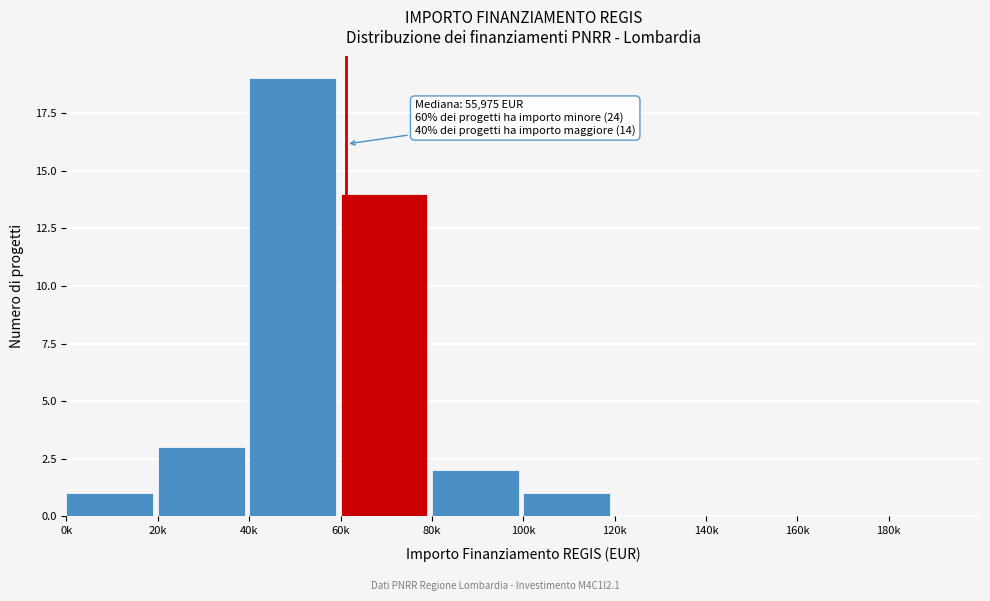

Reading right to left, list all the values displayed in this chart.

180k=0	160k=0	140k=0	120k=0	100k=1	80k=2	60k=14	40k=19	20k=3	0k=1